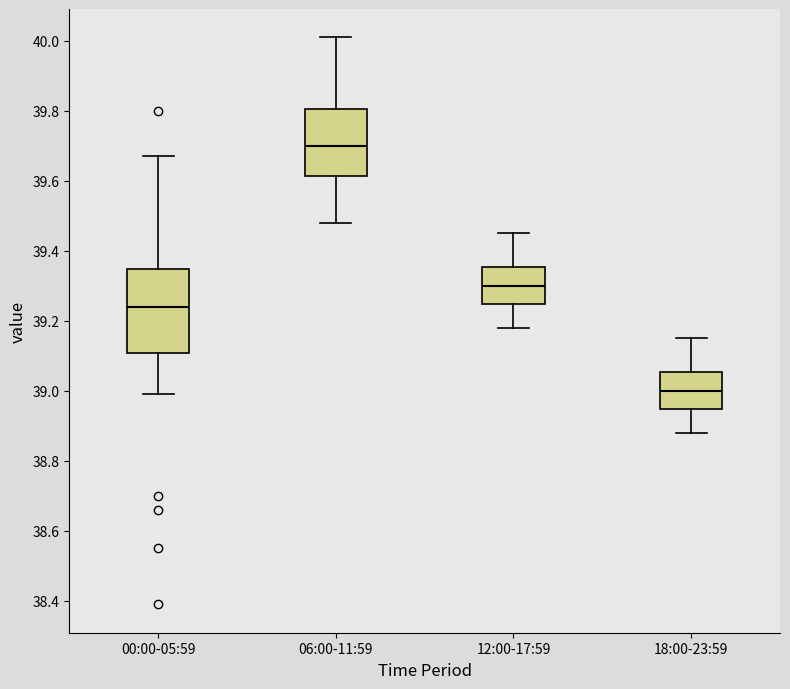

Comparing the boxes themselves (not the whiskers), which one is the tallest?

00:00-05:59